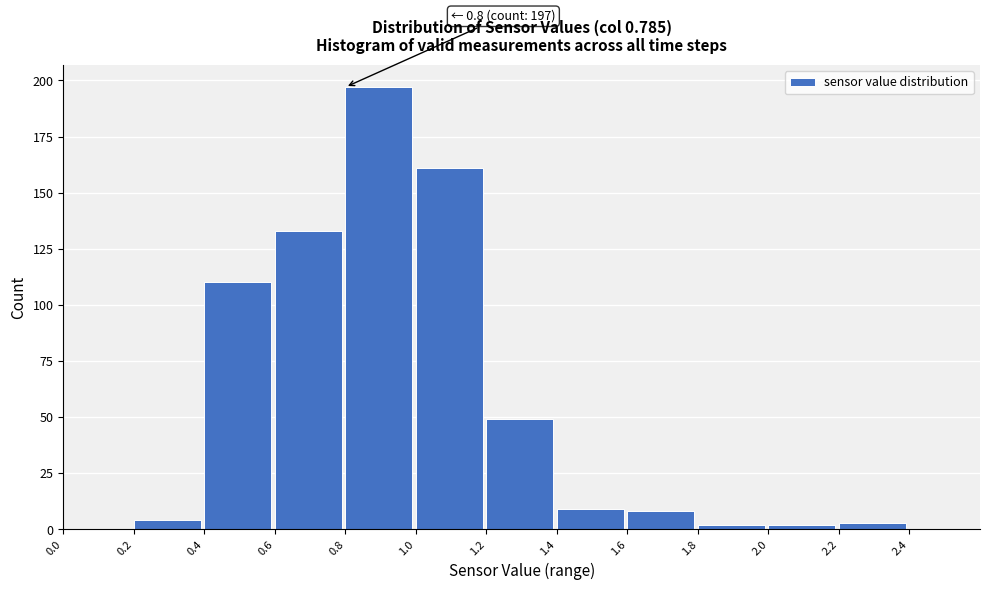

Which range on the x-axis has the tallest bar?

0.8 to 1.0